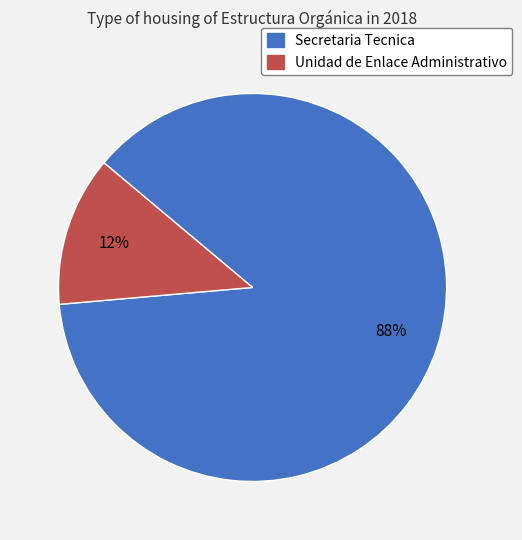

Rank the categories by value from lowest to highest.

Unidad de Enlace Administrativo, Secretaria Tecnica